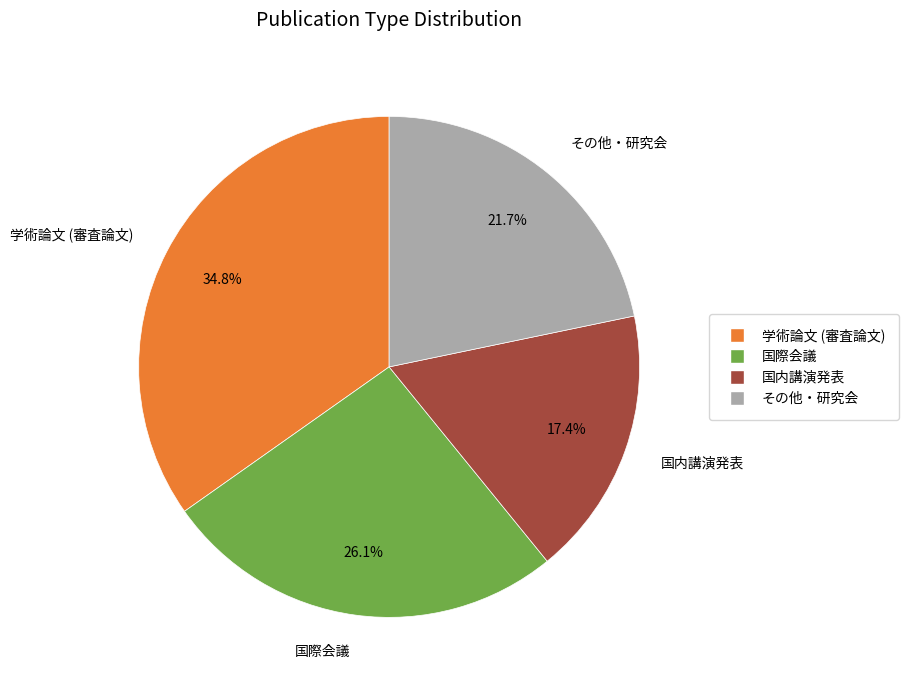

Rank the categories by value from highest to lowest.

学術論文 (審査論文), 国際会議, その他・研究会, 国内講演発表